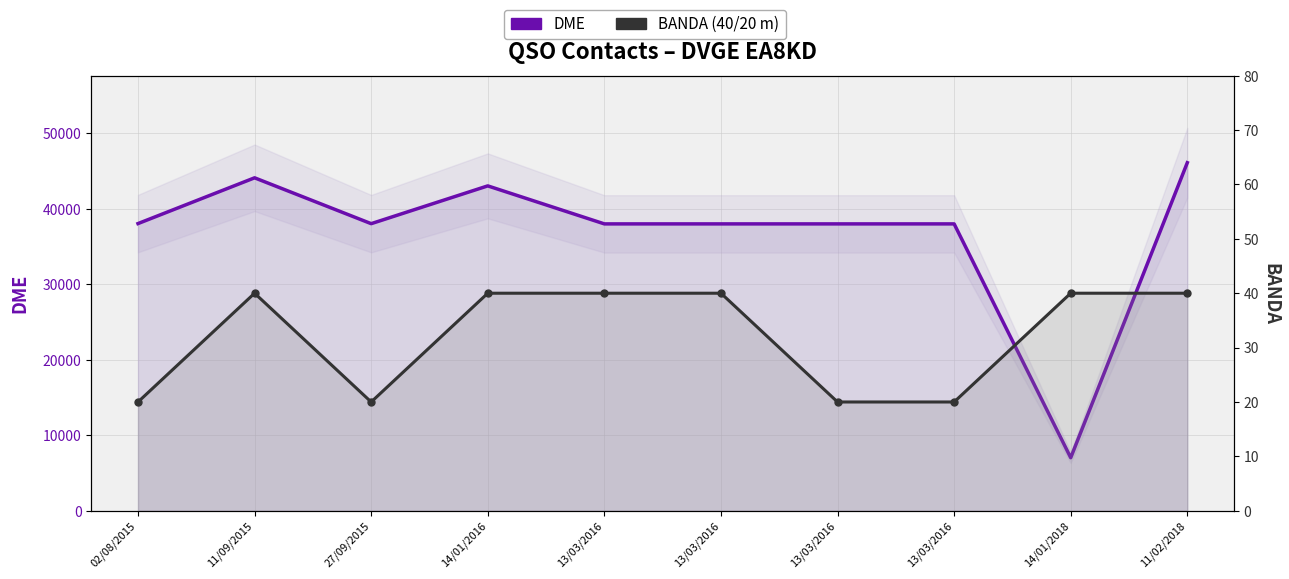

Which series changed the most between 27/09/2015 and 13/03/2016?

DME (line)